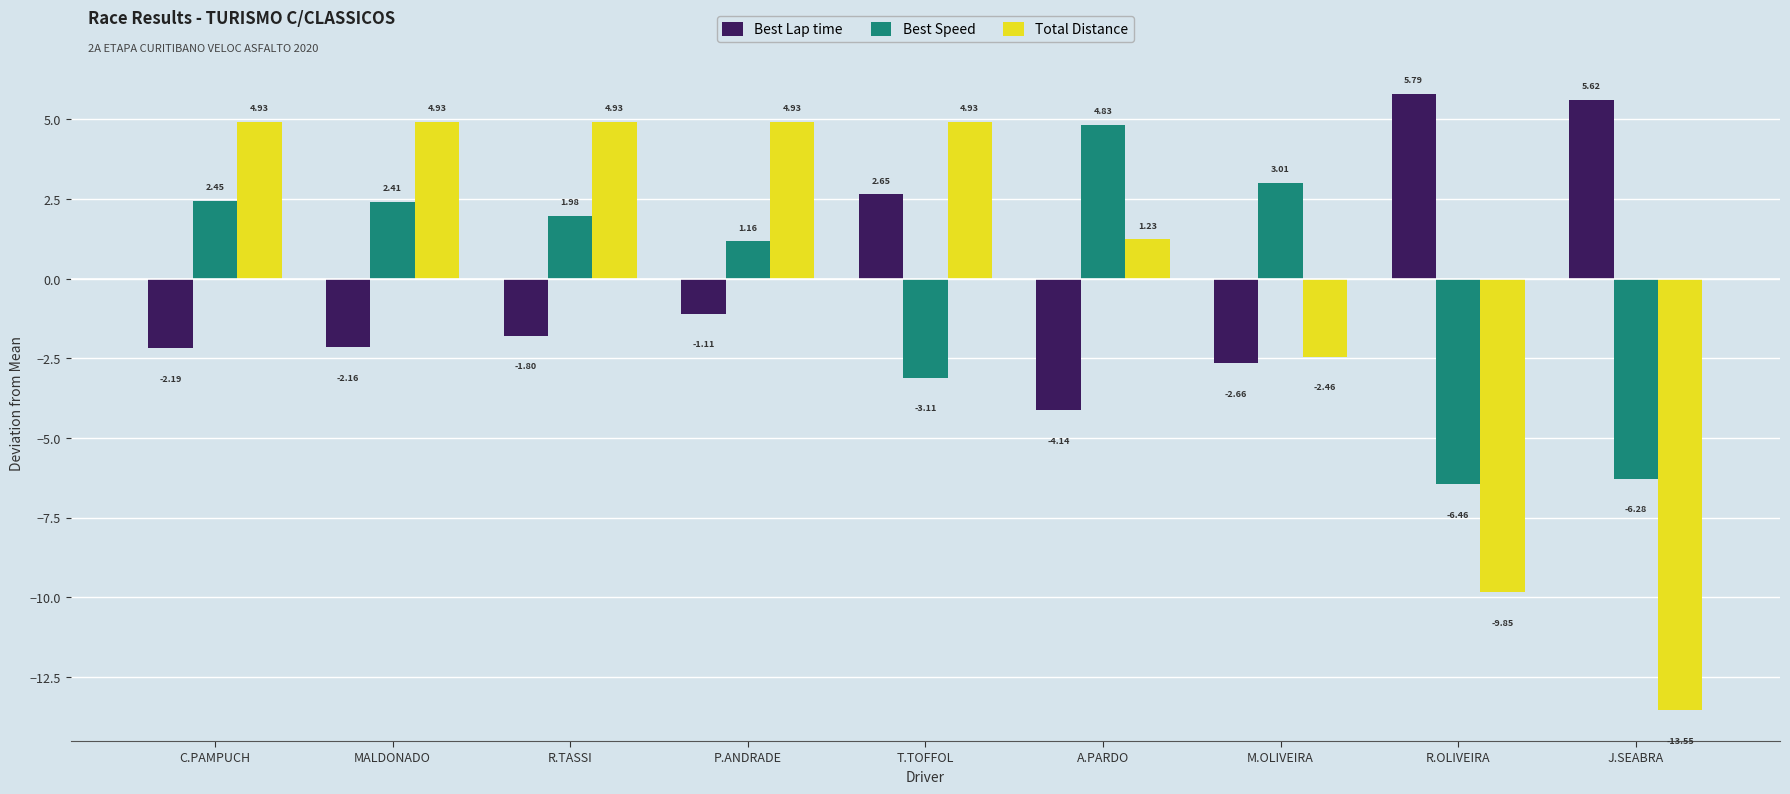

Which series has the widest spread of values?

Total Distance